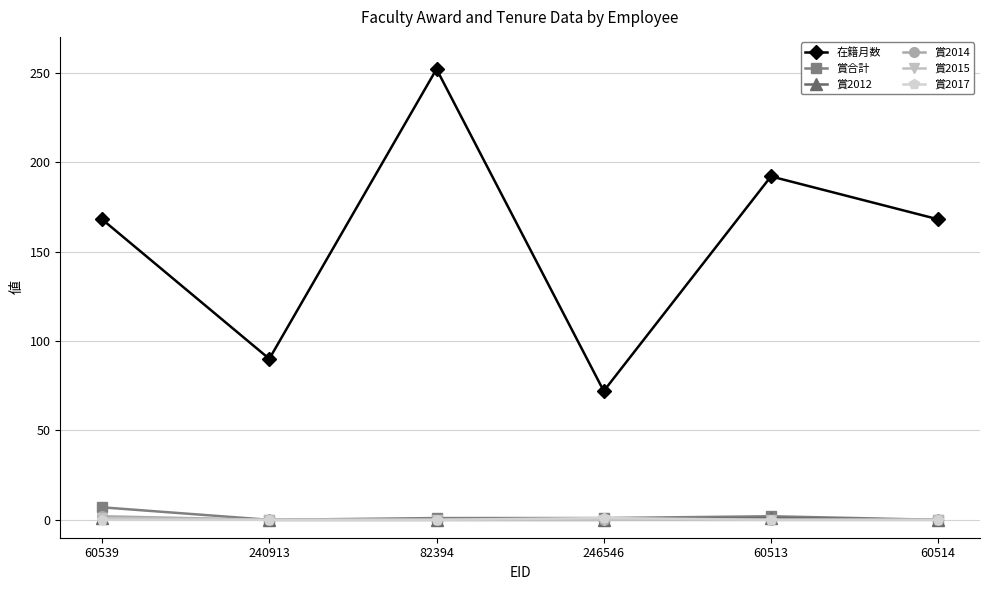

How many data points in 賞2012 are above 0?

2